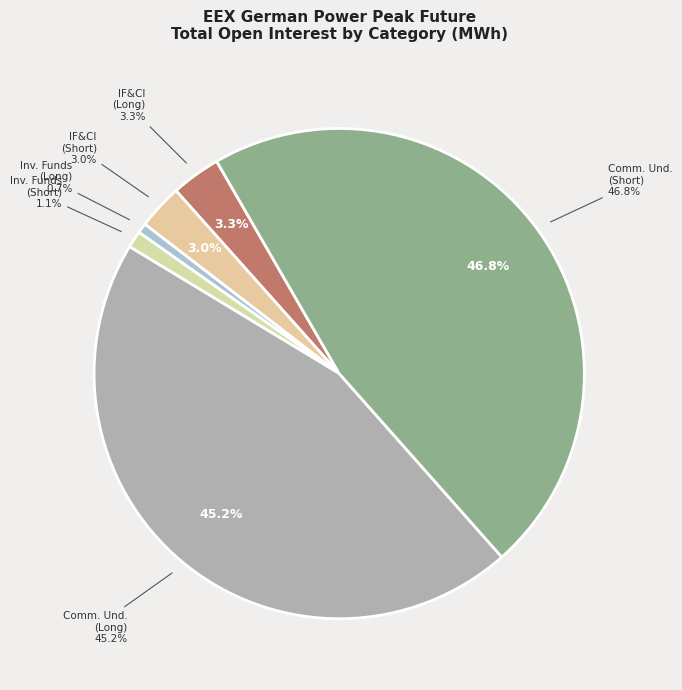

To the nearest percent, what percentage of the pie is Investment Funds (Short)?

1%